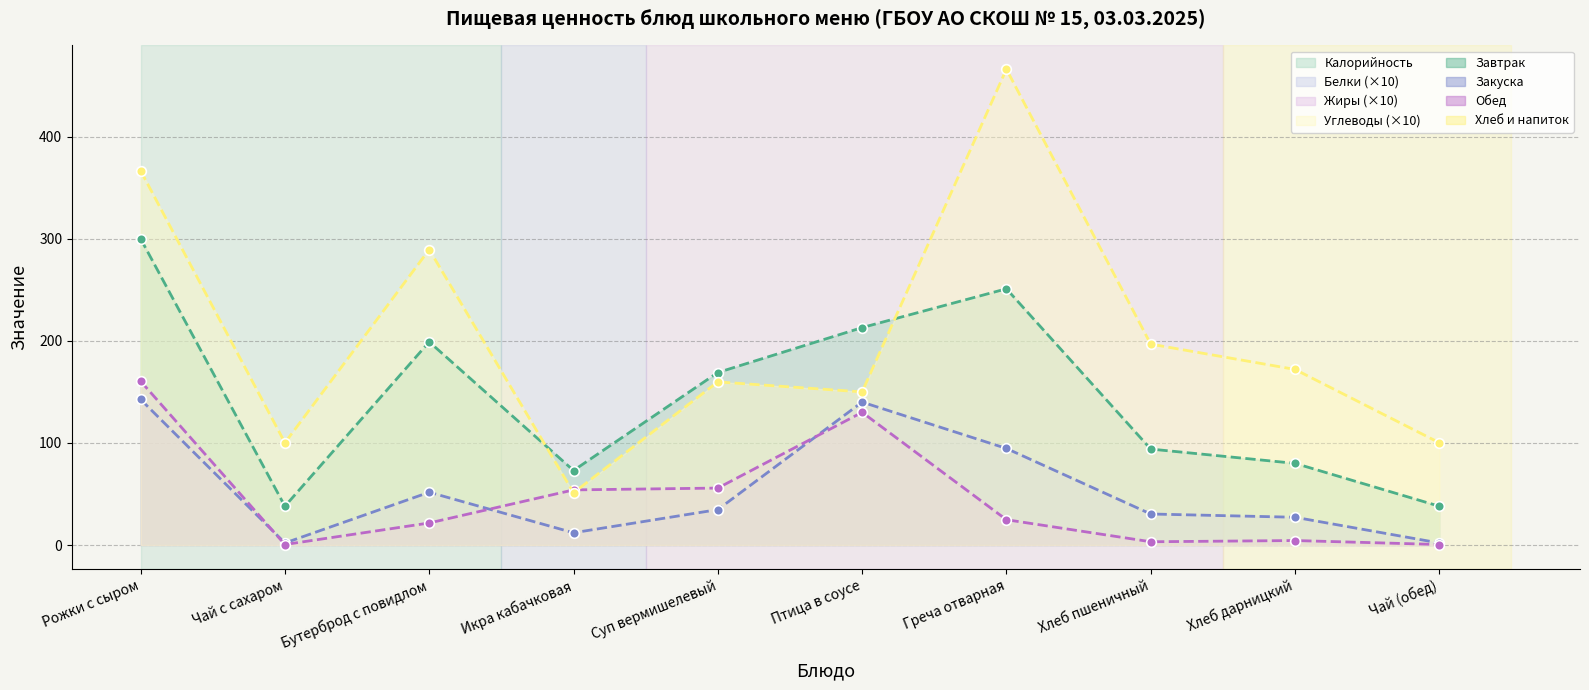

What position from the right is Суп вермишелевый?

6